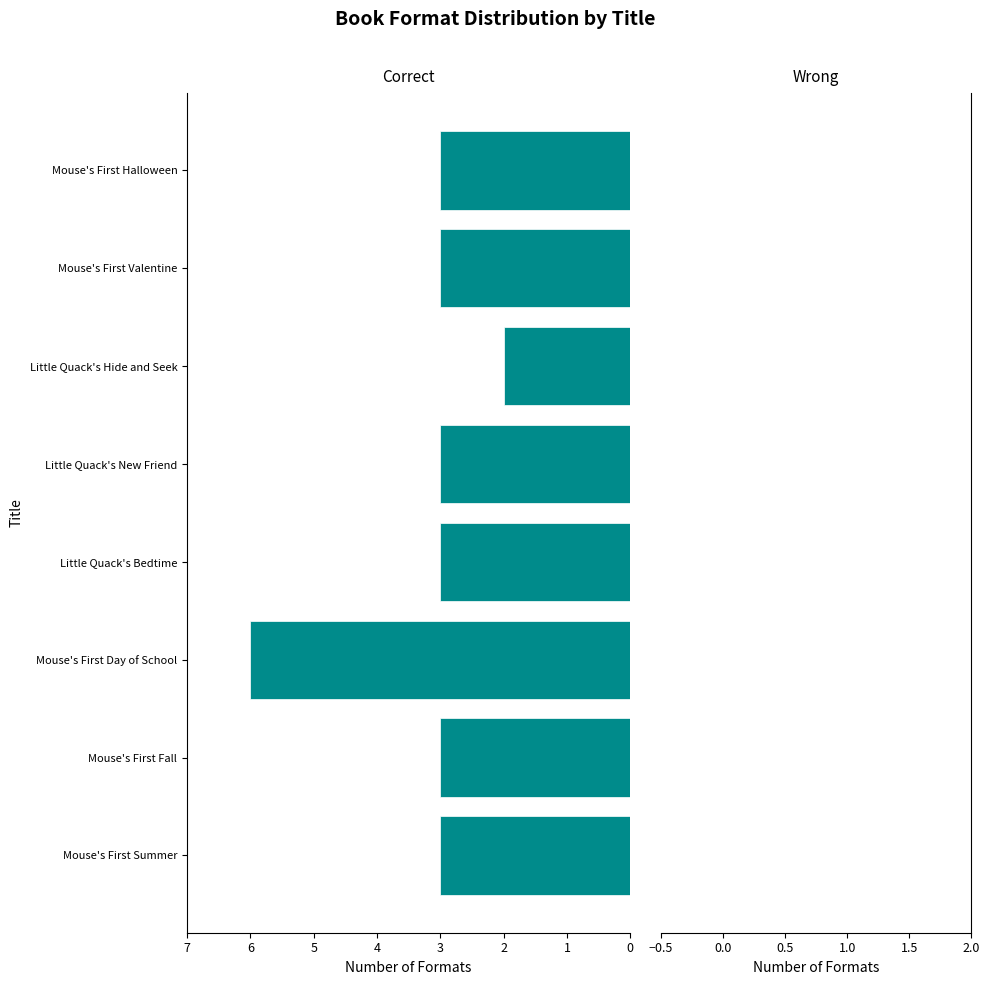

The chart shows a value of 3 at Little Quack's Bedtime. True or false?

True